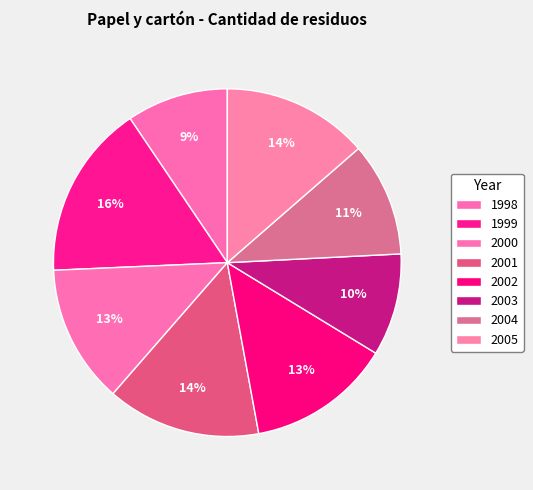

Is it true that 2005 is 26% of the pie?

False